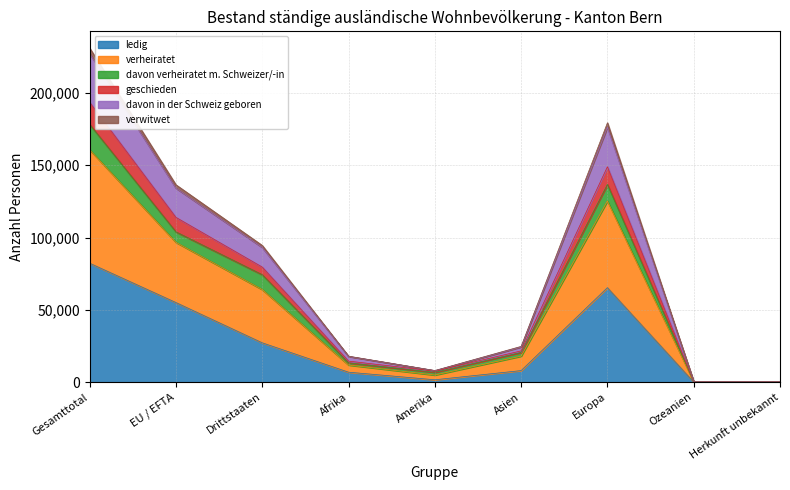

At how many categories does at least one series exceed 194250?

1